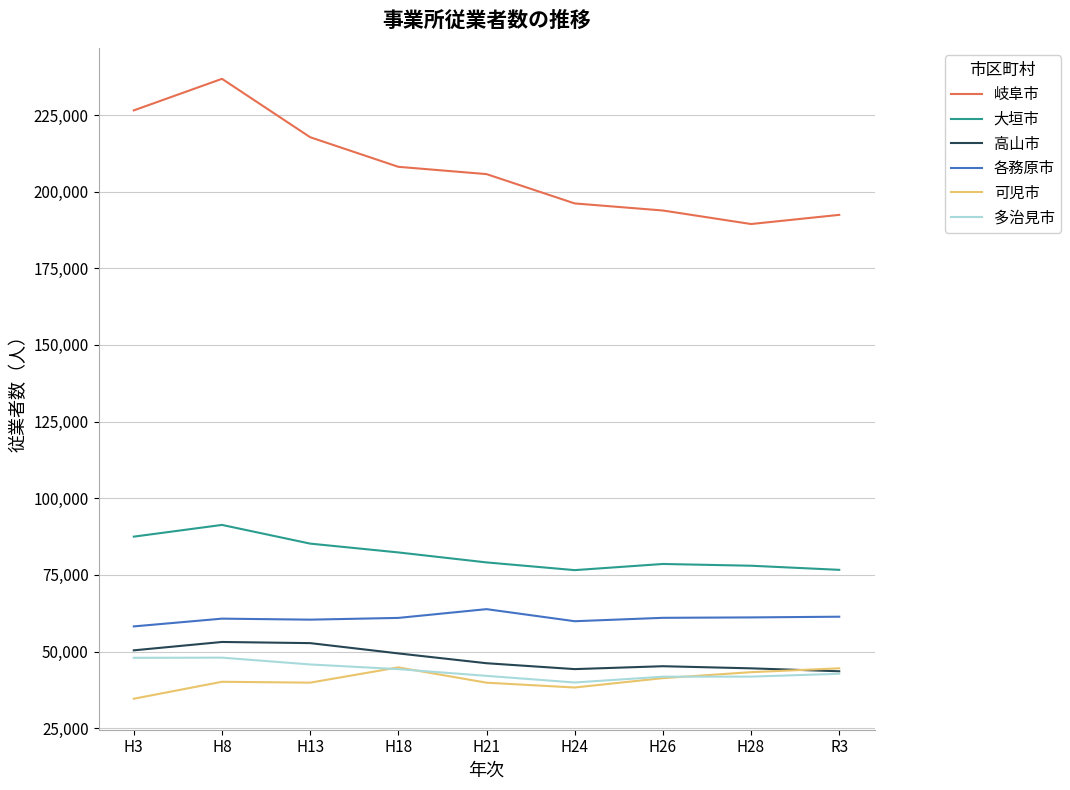

Which category has the highest value in the 岐阜市 series?

H8